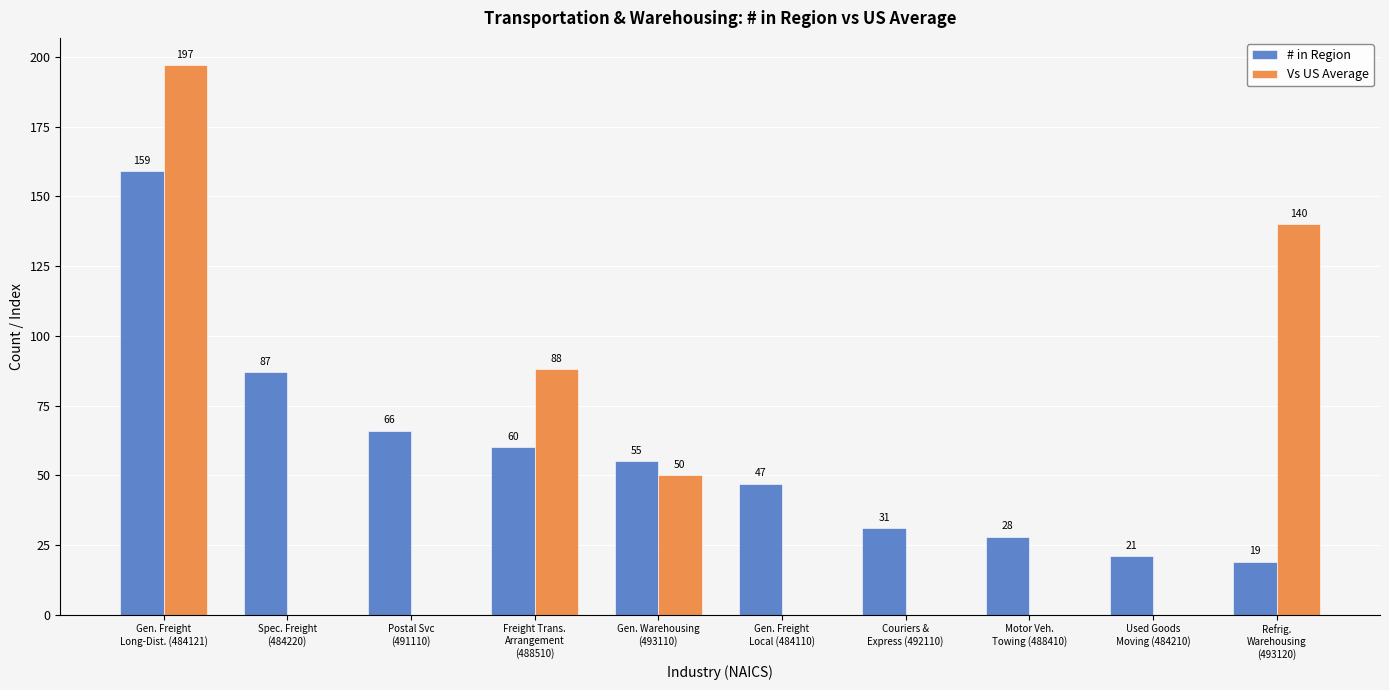

What is the greatest value displayed?

197